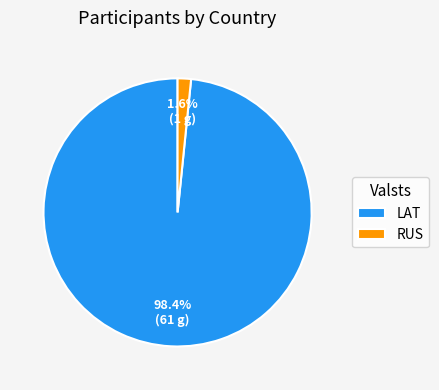

How much of the chart is everything except RUS?

98.3%